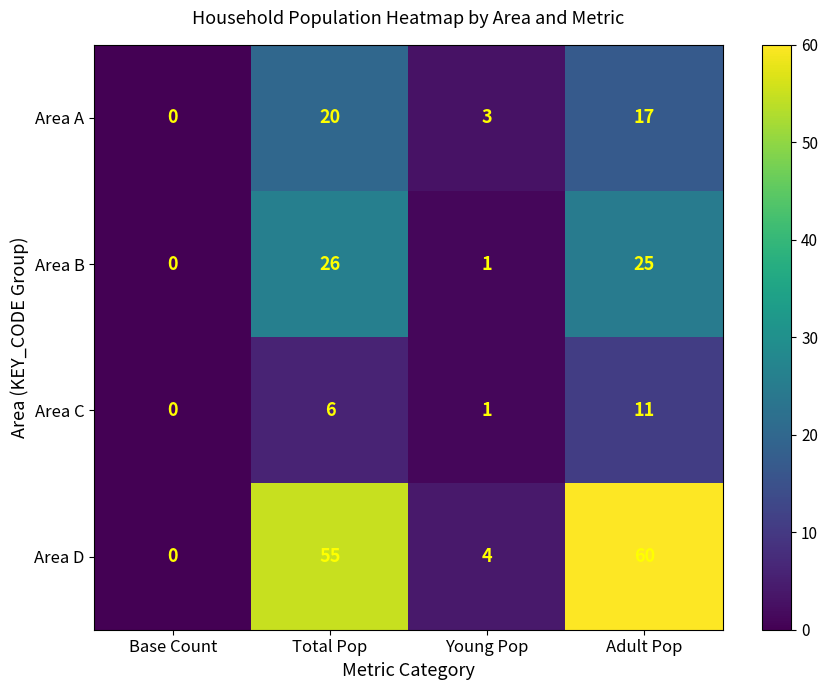

How many series are shown in this chart?

4